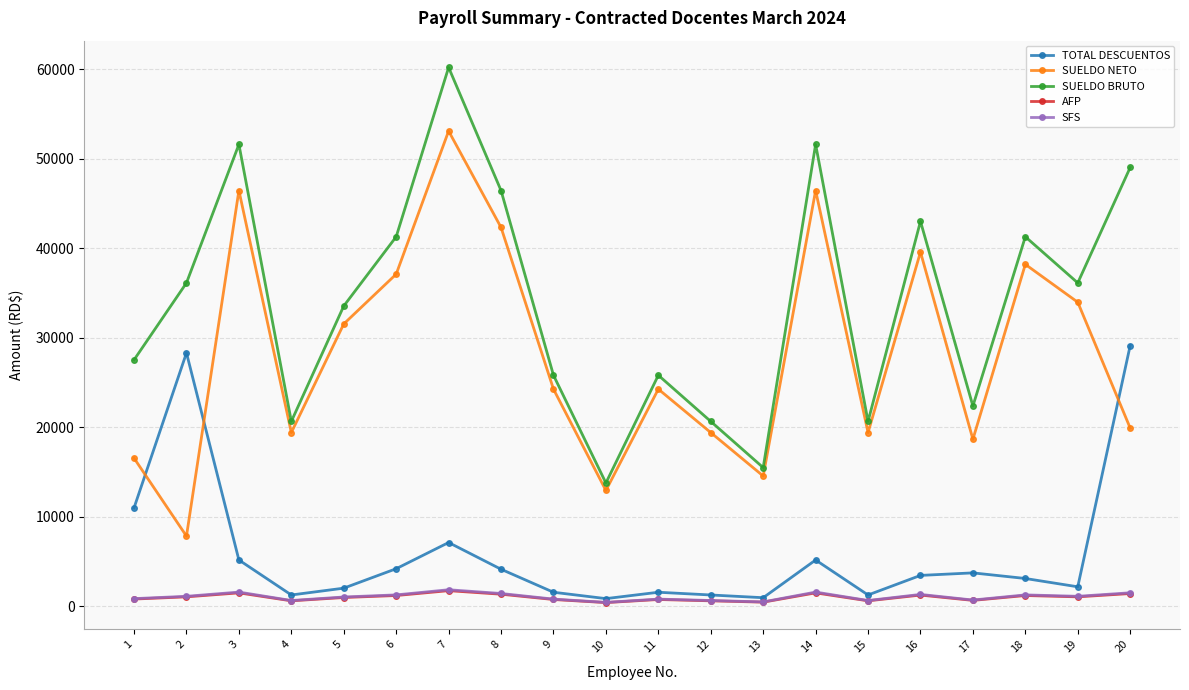

How many lines are shown in the chart?

5